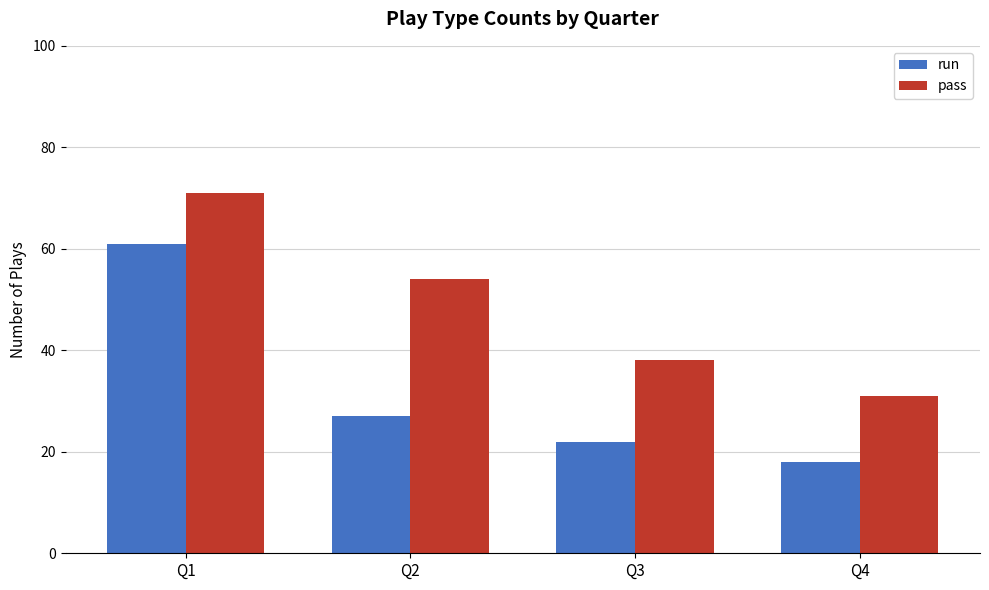

At which category is the sum across all series the highest?

Q1